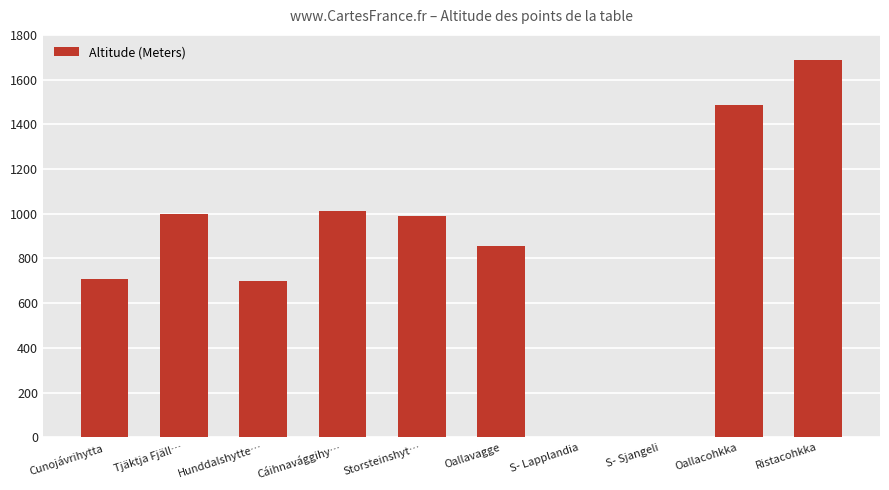

What is the approximate value at Storsteinshyt…?

990